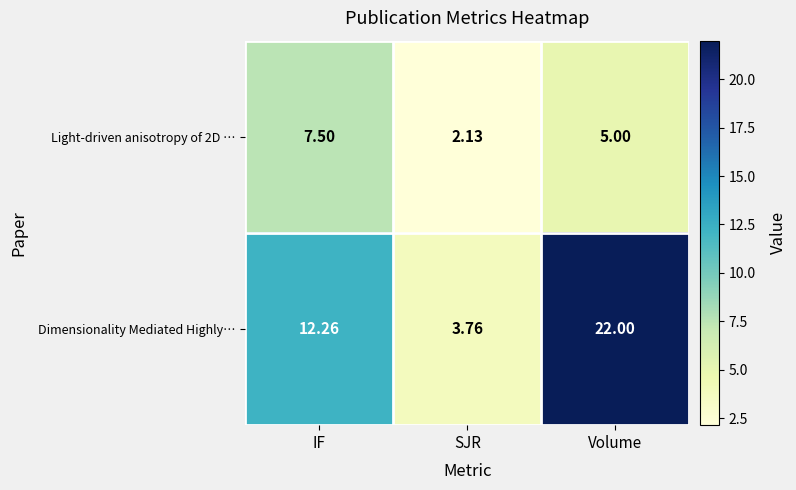

At which label is Light-driven anisotropy of 2D … closest to 4?

Volume